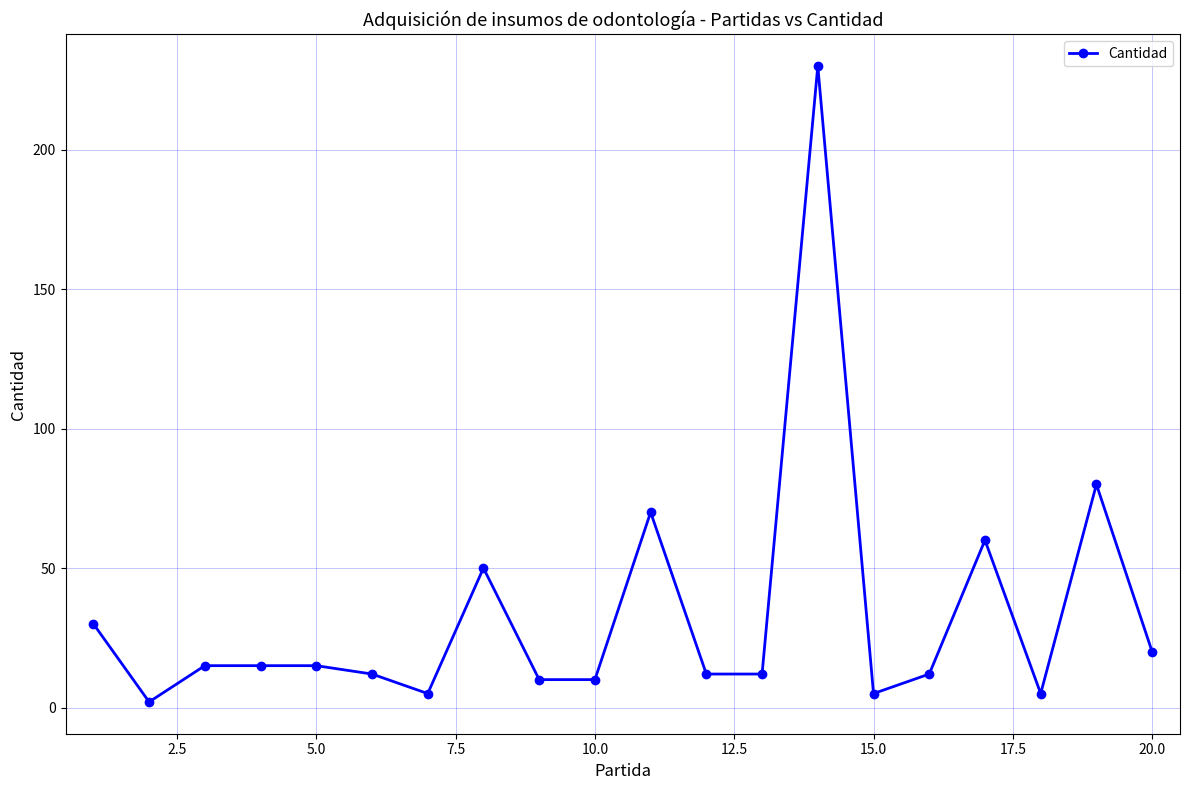

How many categories are shown in the chart?

20